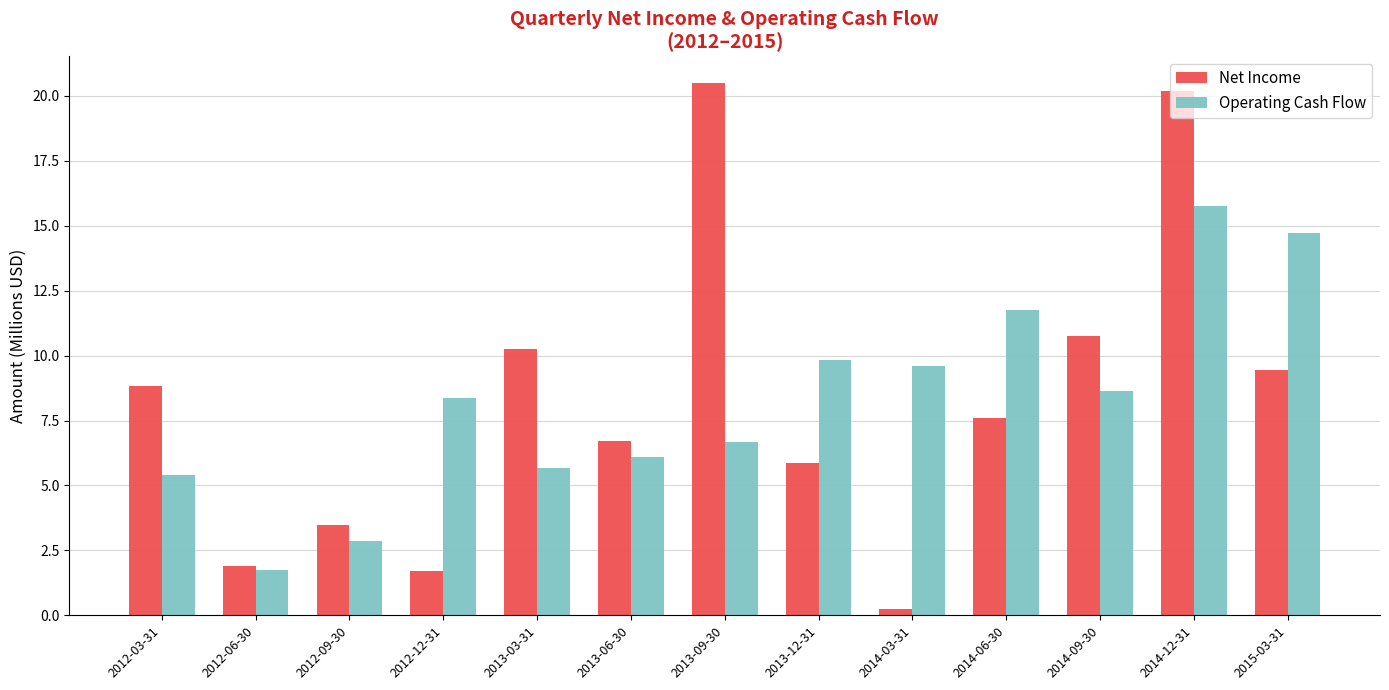

How many distinct data groups are displayed?

2